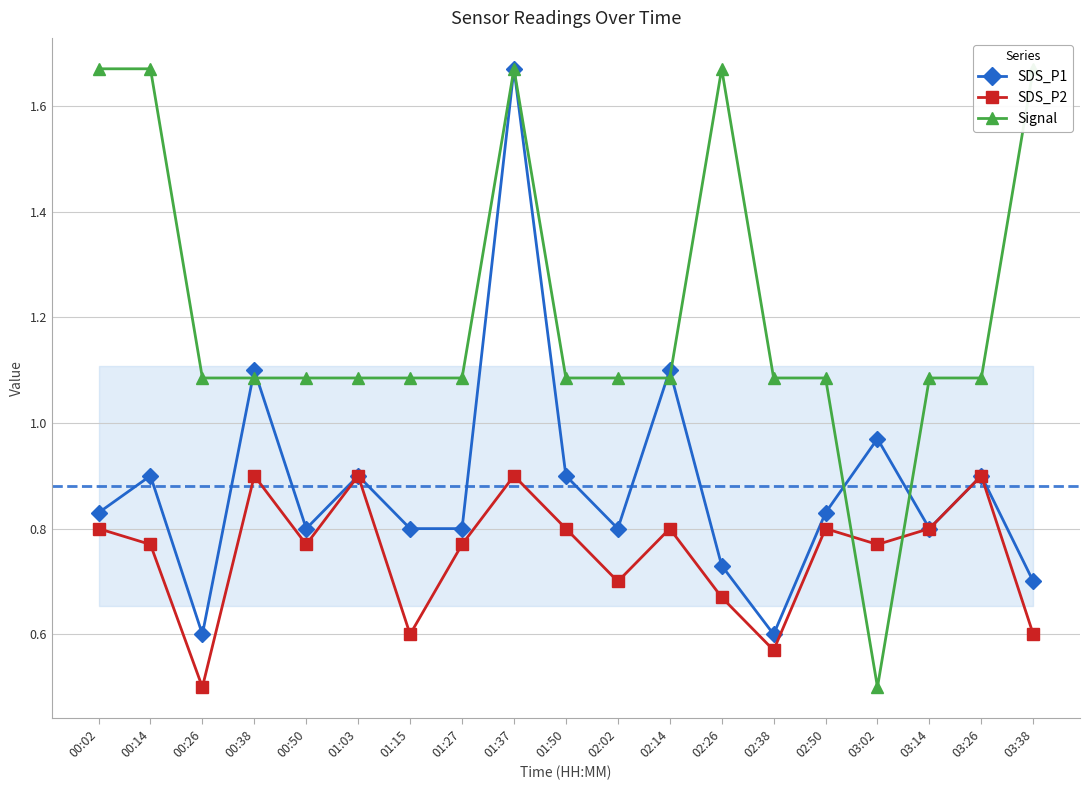

Which series has the largest total across all categories?

Signal